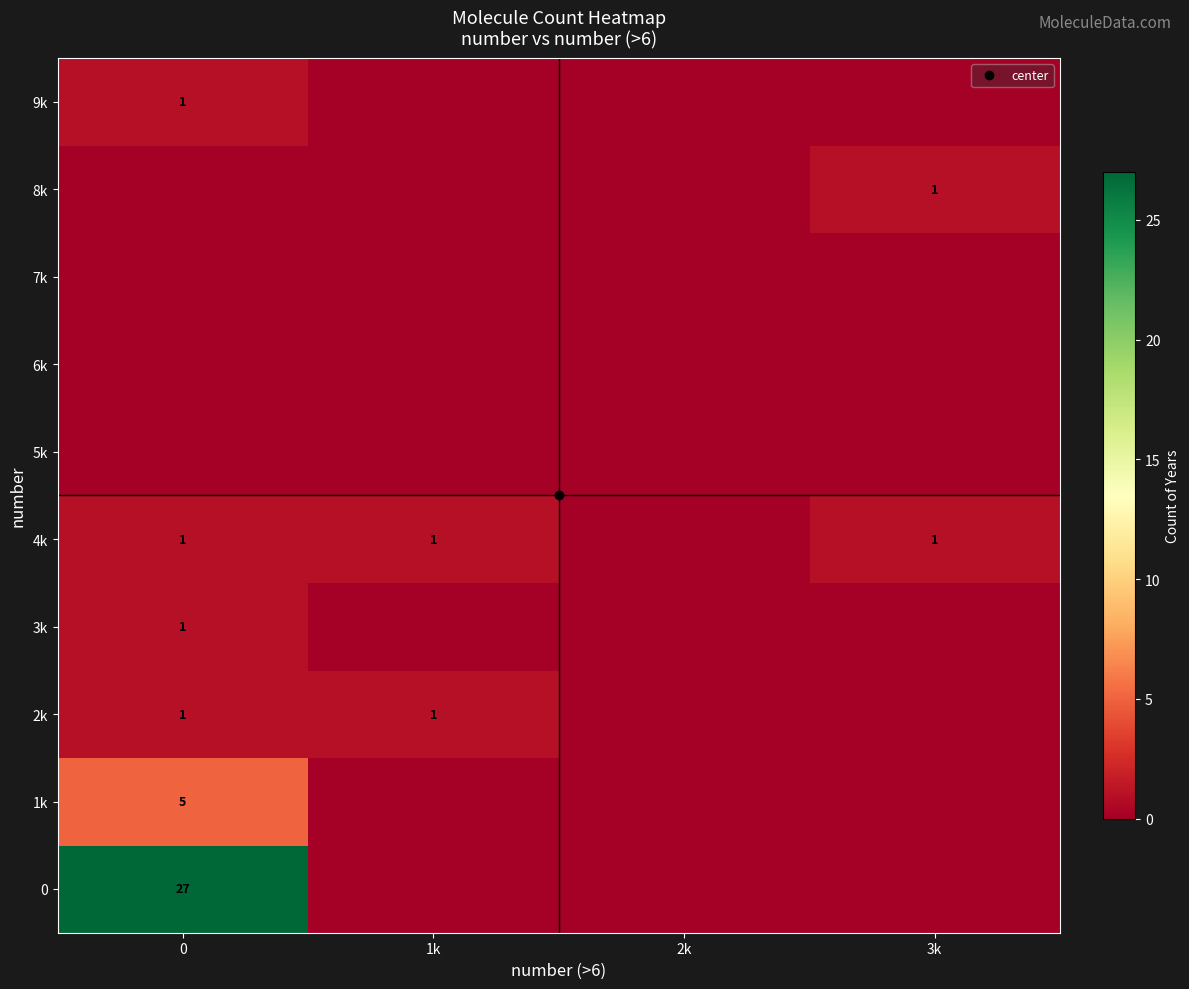

How many values in 8k are above zero?

1